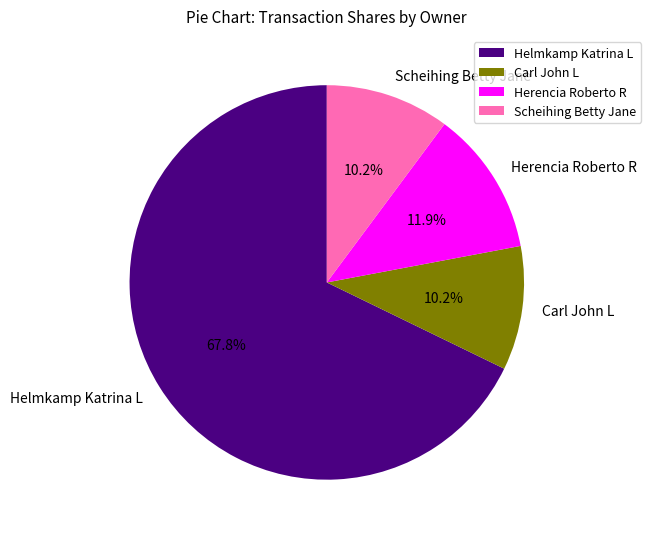

How many segments does this pie chart have?

4